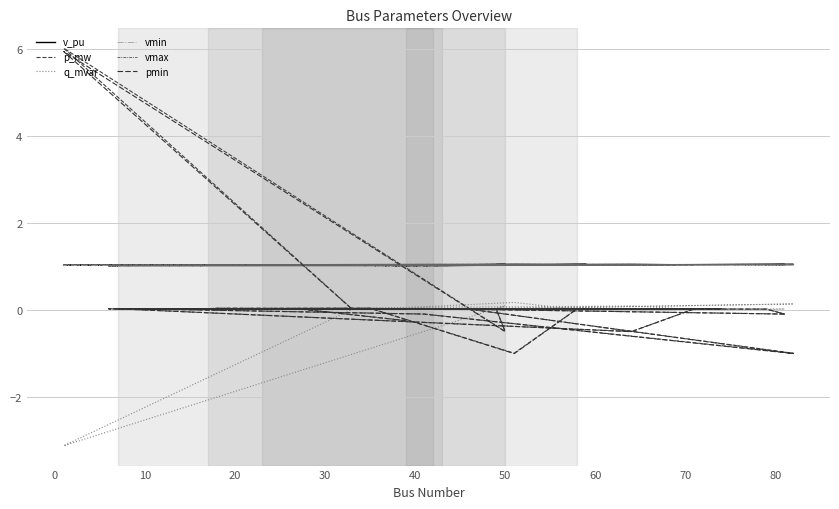

At which category does v_pu reach its first local peak?

10